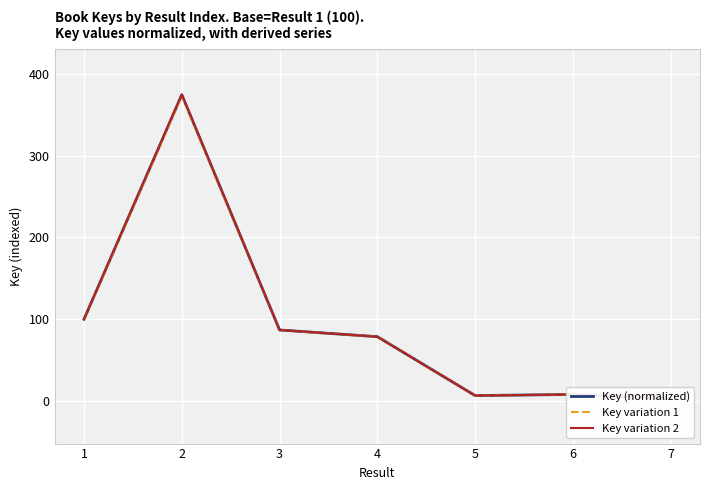

The value of Key variation 2 at 7 is 3.8. True or false?

True